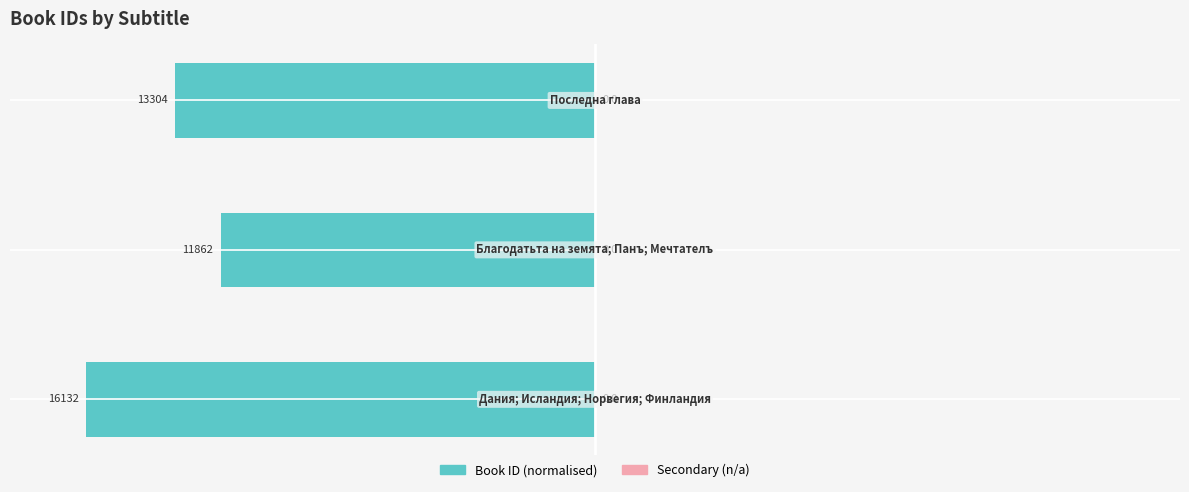

Does the chart contain stacked bars?

No